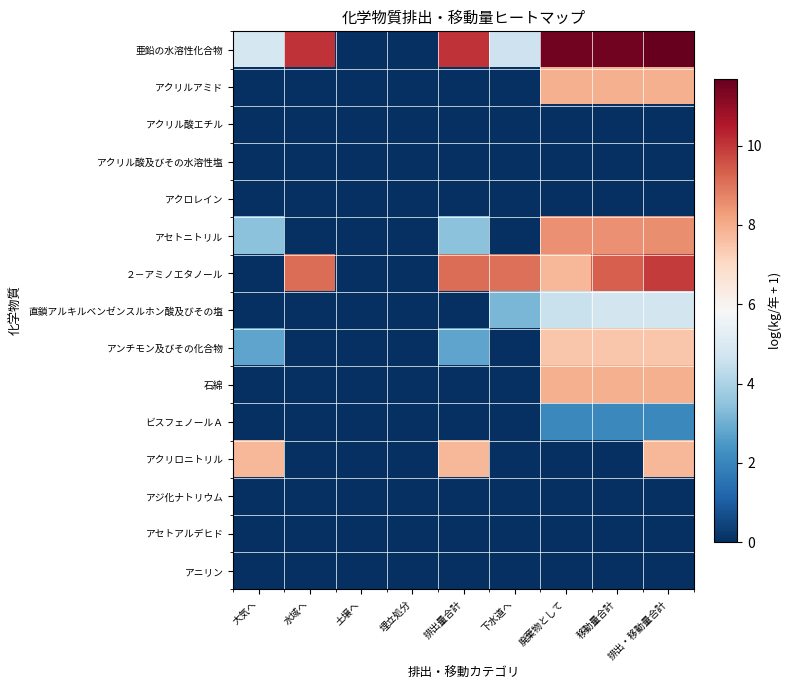

Which series has the largest range (max minus min)?

亜鉛の水溶性化合物